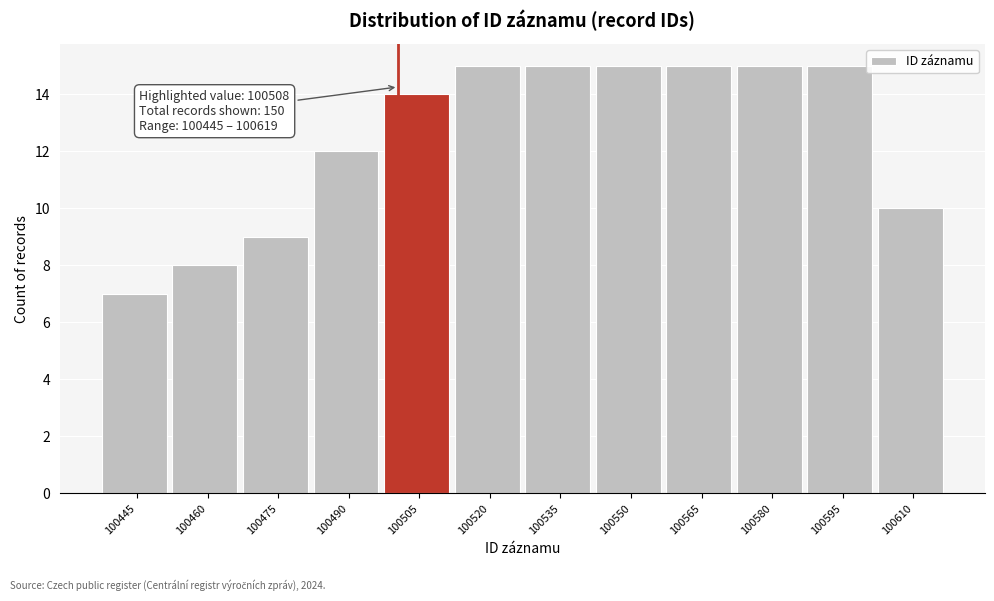

Reading left to right, list all the values displayed in this chart.

7	8	9	12	14	15	15	15	15	15	15	10